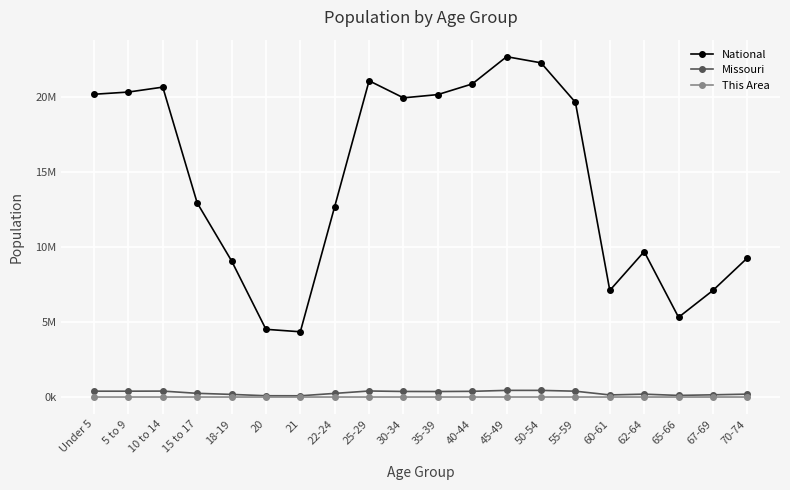

What are all the series names shown in the legend?

National, Missouri, This Area